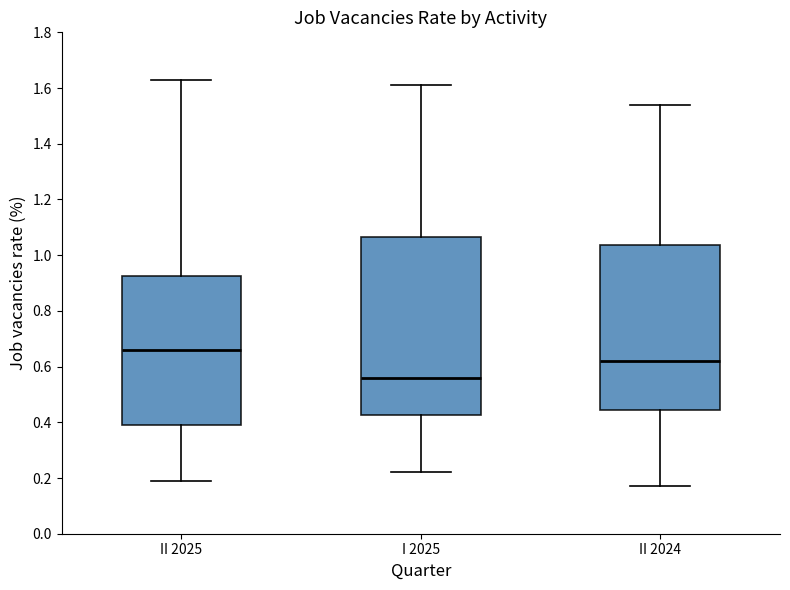

Where does the lower whisker of the box for II 2024 end on the y-axis? The values are not printed on the chart, so give them approximately, as read against the axis.

0.18